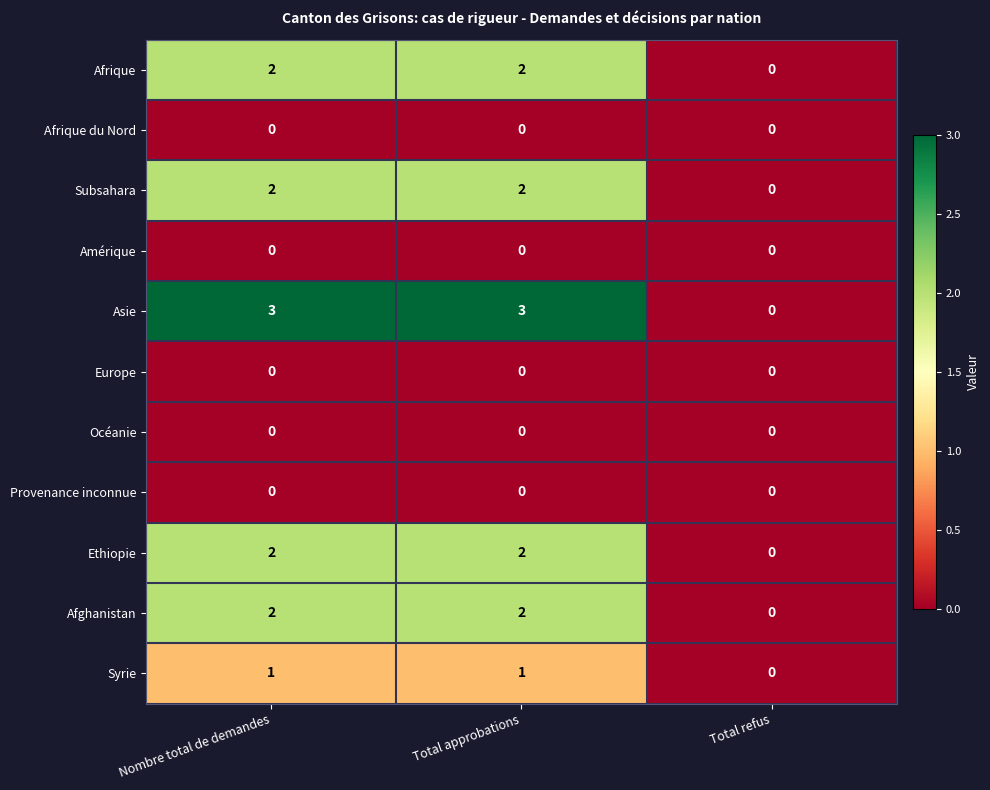

What is the sum of all Afrique values?

4